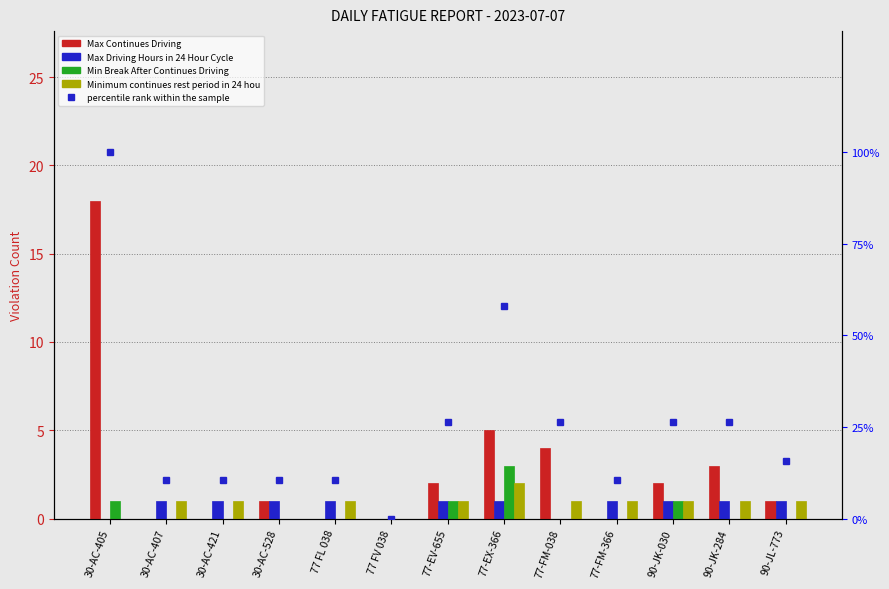

Count the number of categories in the chart.

13